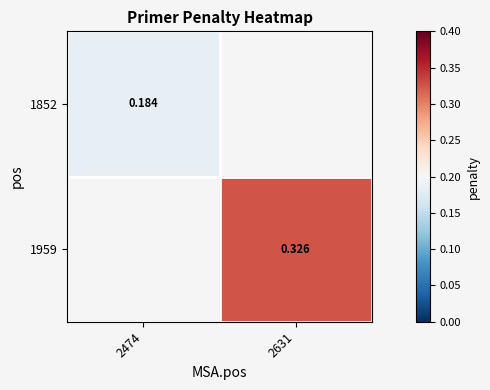

Is the value of 1852 at 2474 greater than the value of 1959 at 2631?

No